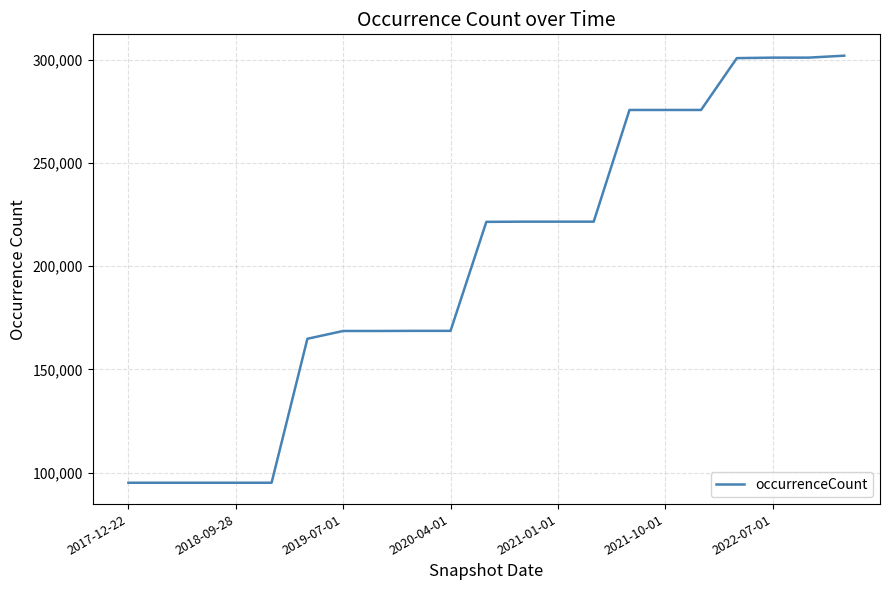

How many categories are shown in the chart?

21